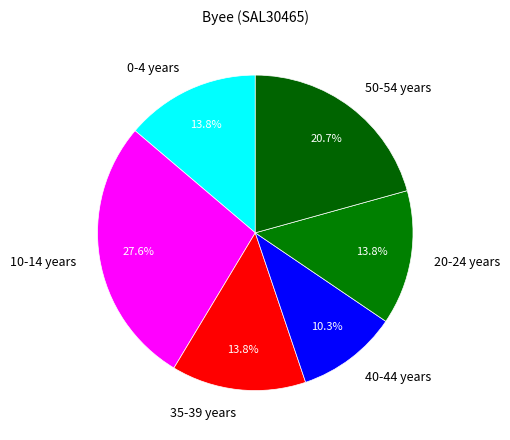

Combined, what portion of the pie is 10-14 years and 20-24 years?

41.4%